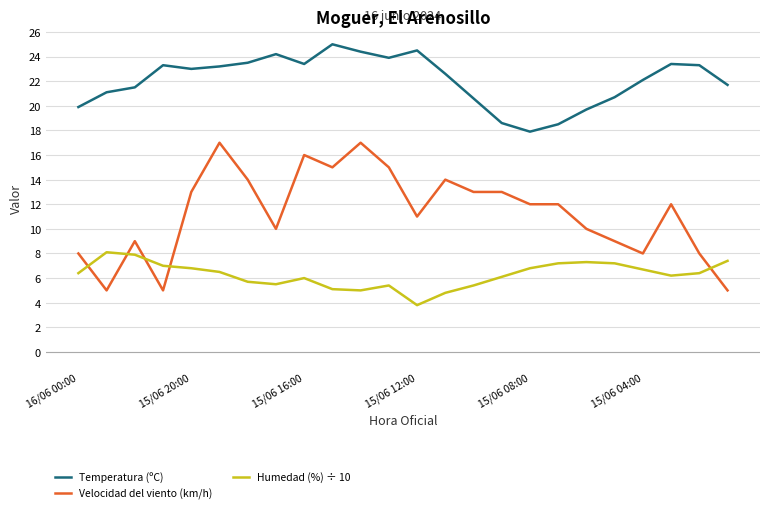

What is the difference between the maximum and minimum values in the Temperatura (ºC) series?

7.1